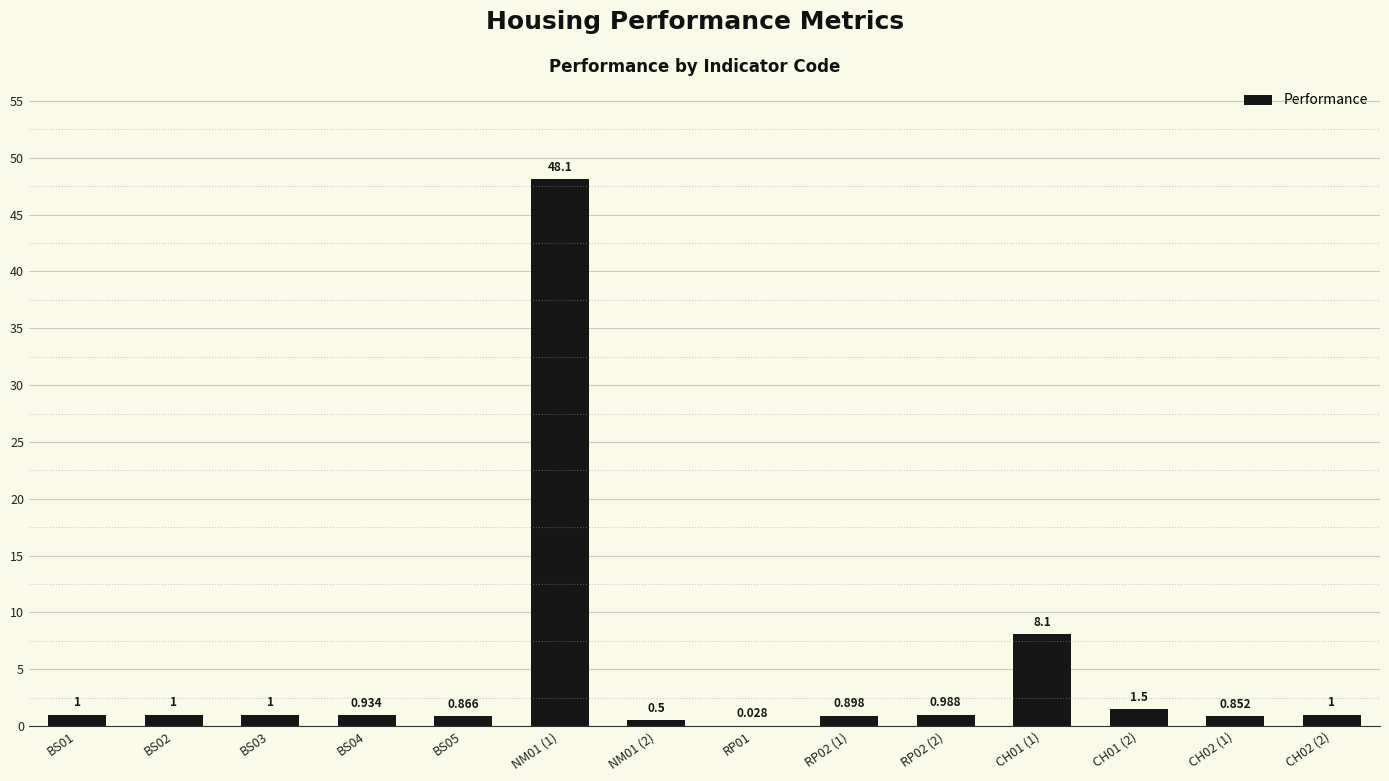

Read the value at BS02.

1.0